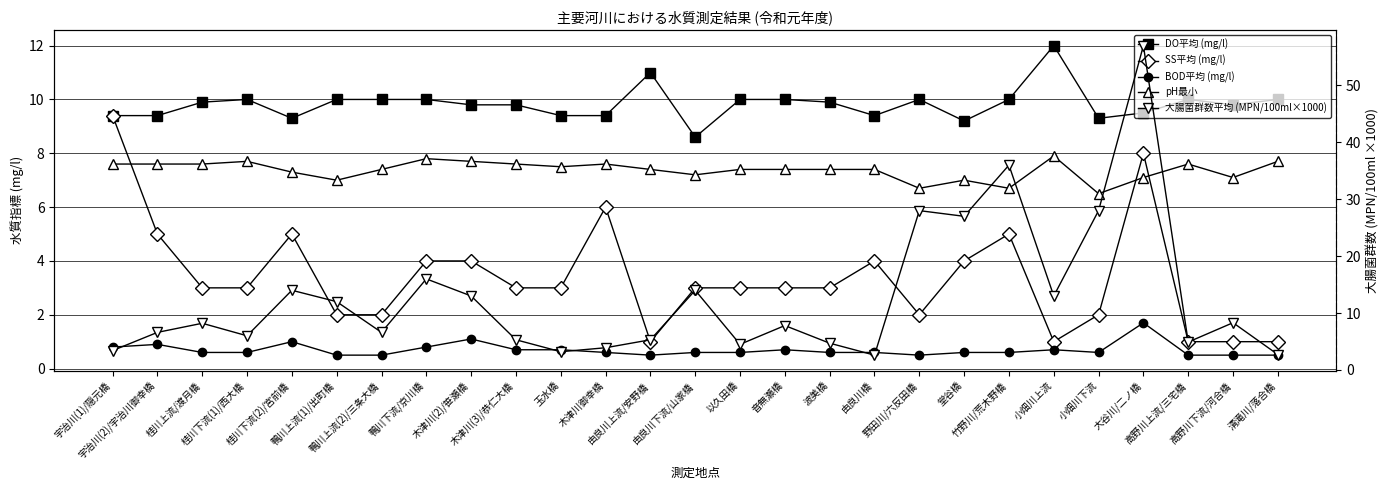

Reading left to right, transcribe all the data shown in this chart.

DO平均 (mg/l): 9.4	9.4	9.9	10.0	9.3	10.0	10.0	10.0	9.8	9.8	9.4	9.4	11.0	8.6	10.0	10.0	9.9	9.4	10.0	9.2	10.0	12.0	9.3	9.5	10.0	9.8	10.0
SS平均 (mg/l): 9.4	5.0	3.0	3.0	5.0	2.0	2.0	4.0	4.0	3.0	3.0	6.0	1.0	3.0	3.0	3.0	3.0	4.0	2.0	4.0	5.0	1.0	2.0	8.0	1.0	1.0	1.0
BOD平均 (mg/l): 0.8	0.9	0.6	0.6	1.0	0.5	0.5	0.8	1.1	0.7	0.7	0.6	0.5	0.6	0.6	0.7	0.6	0.6	0.5	0.6	0.6	0.7	0.6	1.7	0.5	0.5	0.5
pH最小: 7.6	7.6	7.6	7.7	7.3	7.0	7.4	7.8	7.7	7.6	7.5	7.6	7.4	7.2	7.4	7.4	7.4	7.4	6.7	7.0	6.7	7.9	6.5	7.1	7.6	7.1	7.7
大腸菌群数平均 (MPN/100ml×1000): 3.4	6.6	8.2	6.0	14.0	12.0	6.6	16.0	13.0	5.3	3.2	3.9	5.3	14.0	4.5	7.8	4.7	2.6	28.0	27.0	36.0	13.0	28.0	57.0	4.9	8.3	2.7